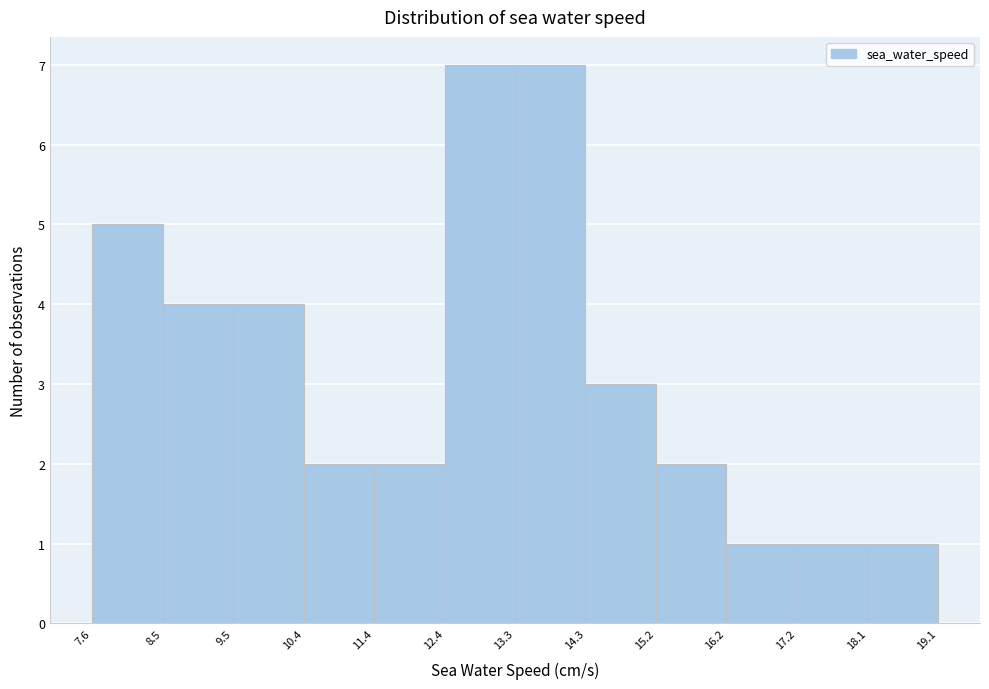

Reading left to right, transcribe this chart: for each bar, give the range it covers on the x-axis and its height. The values are not printed on the chart, so give them approximately, as read against the axis.

7.6 to 8.5: 5
8.5 to 9.5: 4
9.5 to 10.4: 4
10.4 to 11.4: 2
11.4 to 12.4: 2
12.4 to 13.3: 7
13.3 to 14.3: 7
14.3 to 15.2: 3
15.2 to 16.2: 2
16.2 to 17.2: 1
17.2 to 18.1: 1
18.1 to 19.1: 1